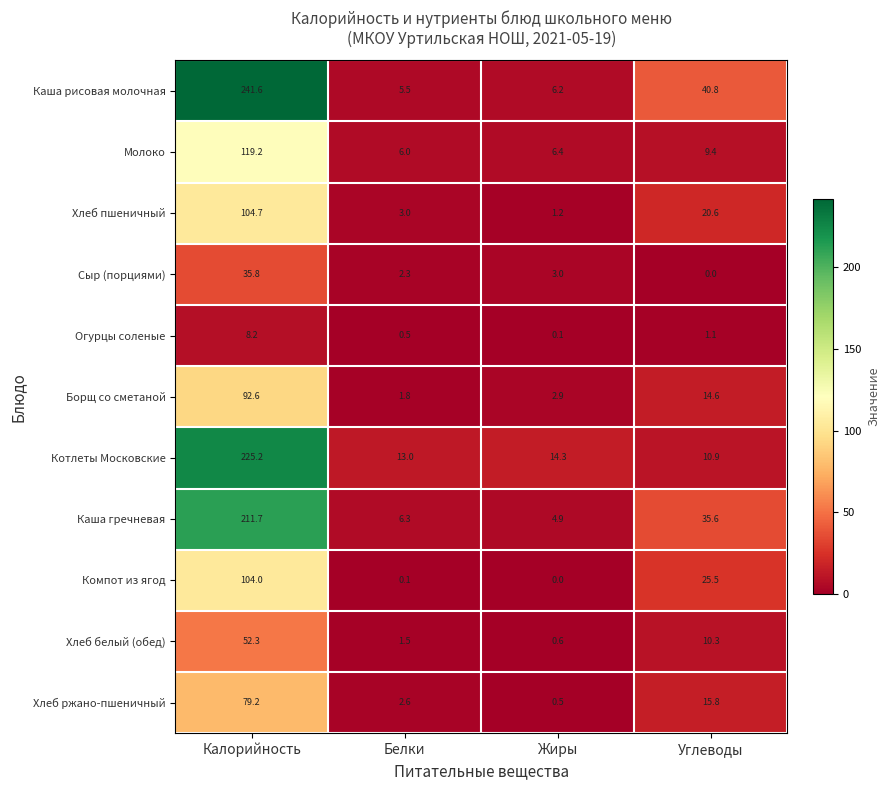

At which label does Хлеб белый (обед) first exceed 10?

Калорийность